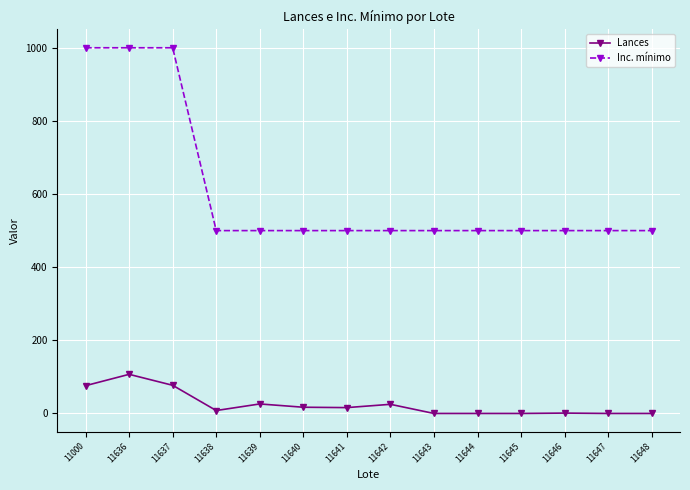

What are all the series names shown in the legend?

Lances, Inc. mínimo